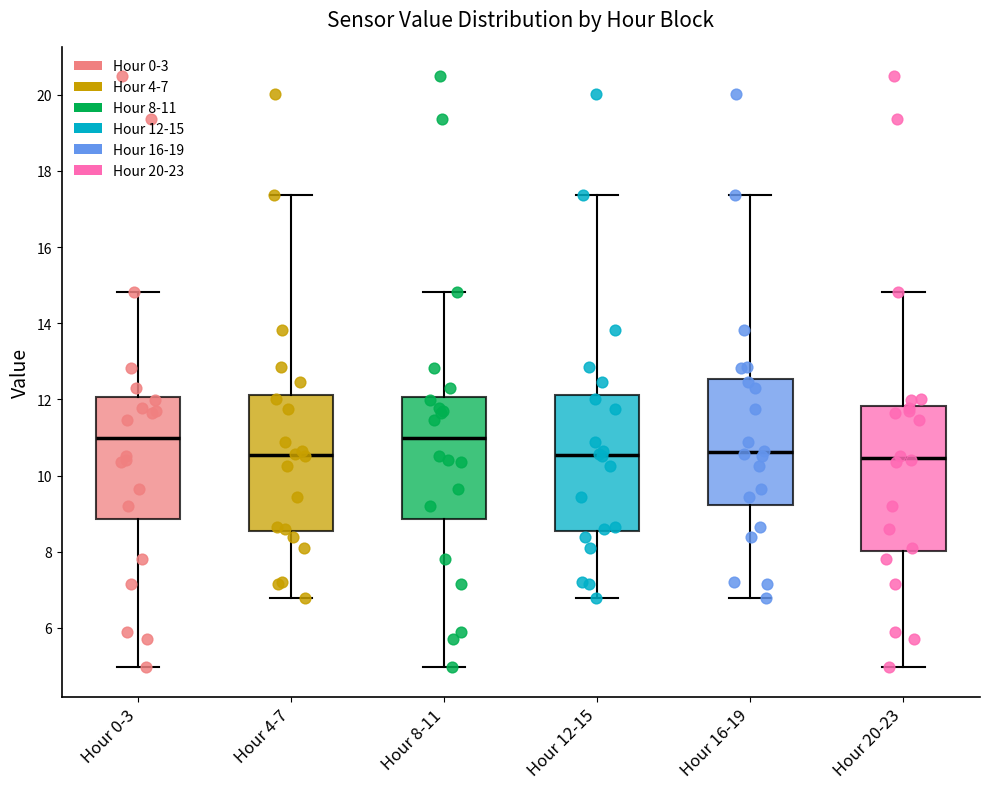

Reading left to right, read every box against the y-axis: the position of its median line, the range the box covers, and the ends of its whiskers. The values are not printed on the chart, so give them approximately, as read against the axis.

Hour 0-3: median 11.0, box 8.8 to 12.0, whiskers 5.0 to 14.8
Hour 4-7: median 10.6, box 8.6 to 12.2, whiskers 6.8 to 17.4
Hour 8-11: median 11.0, box 8.8 to 12.0, whiskers 5.0 to 14.8
Hour 12-15: median 10.6, box 8.6 to 12.2, whiskers 6.8 to 17.4
Hour 16-19: median 10.6, box 9.2 to 12.6, whiskers 6.8 to 17.4
Hour 20-23: median 10.4, box 8.0 to 11.8, whiskers 5.0 to 14.8